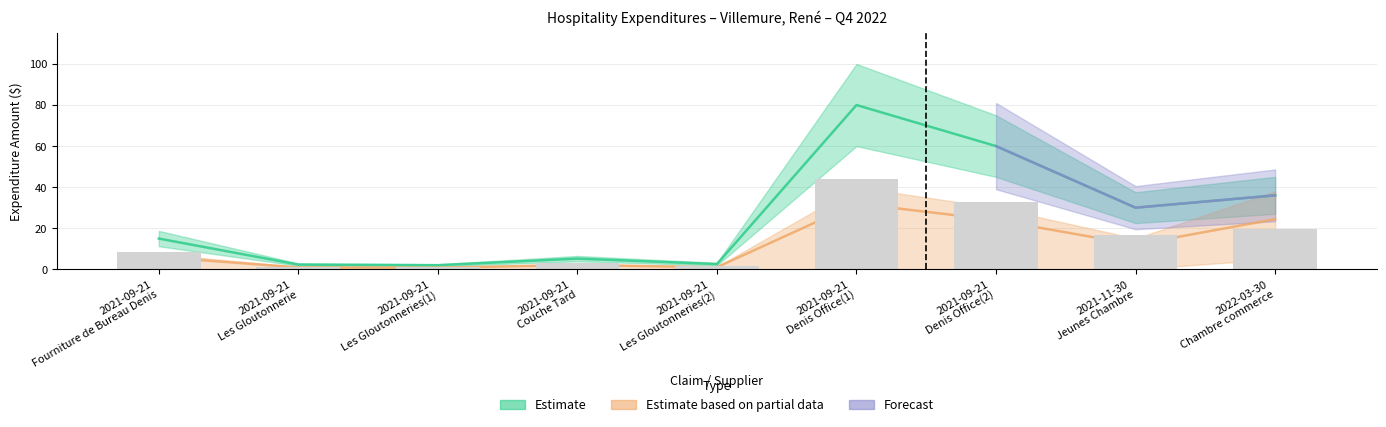

How many data points are less than 14?

4